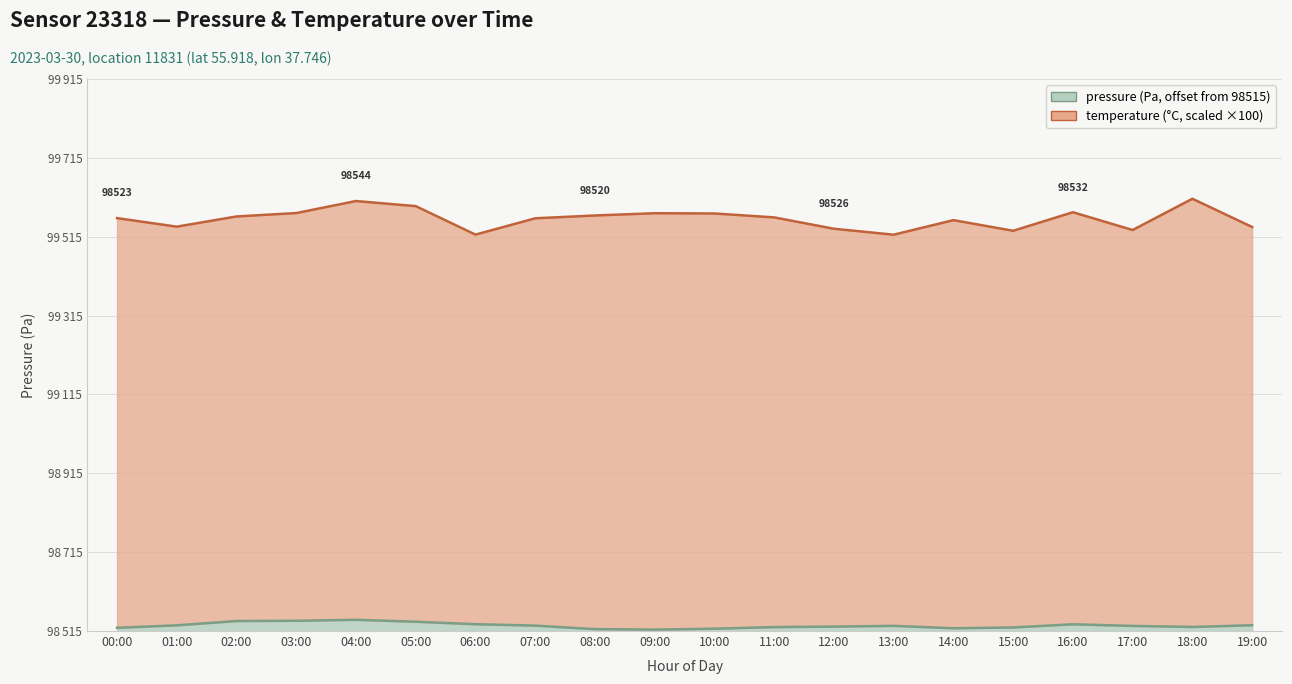

What is the value of the 17th point from the left?

17.1